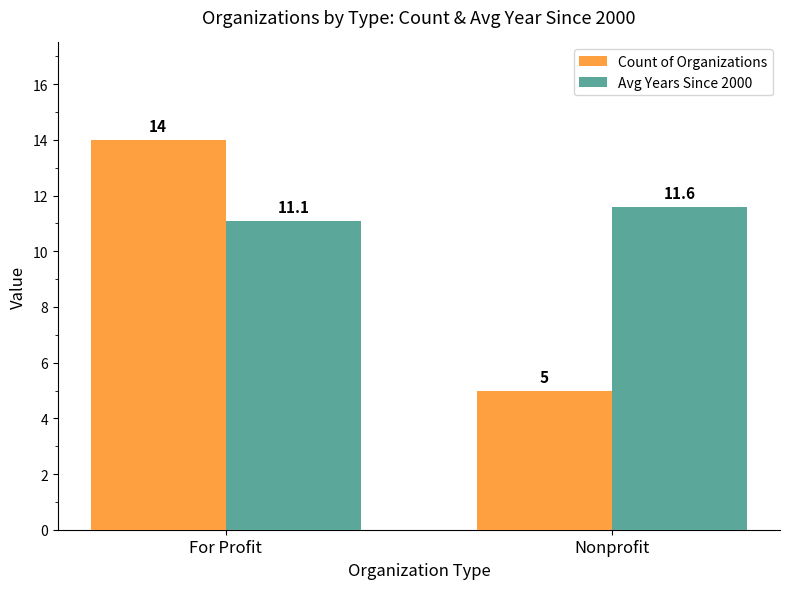

What is the sum of the Avg Years Since 2000 values at For Profit and Nonprofit?

22.7